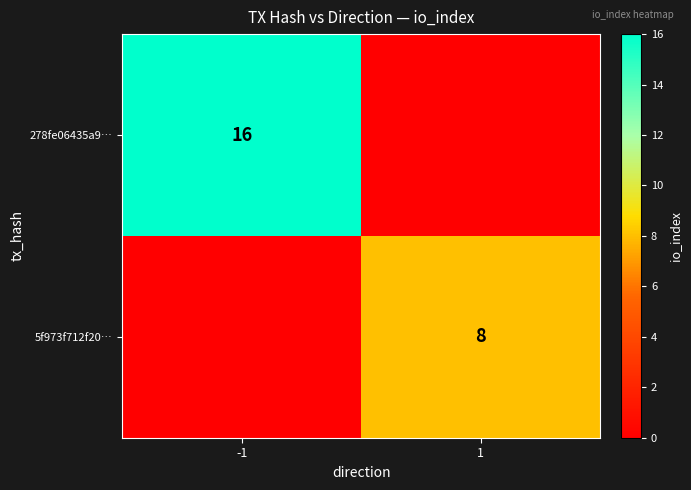

Which has a higher value, 1 or -1?

-1